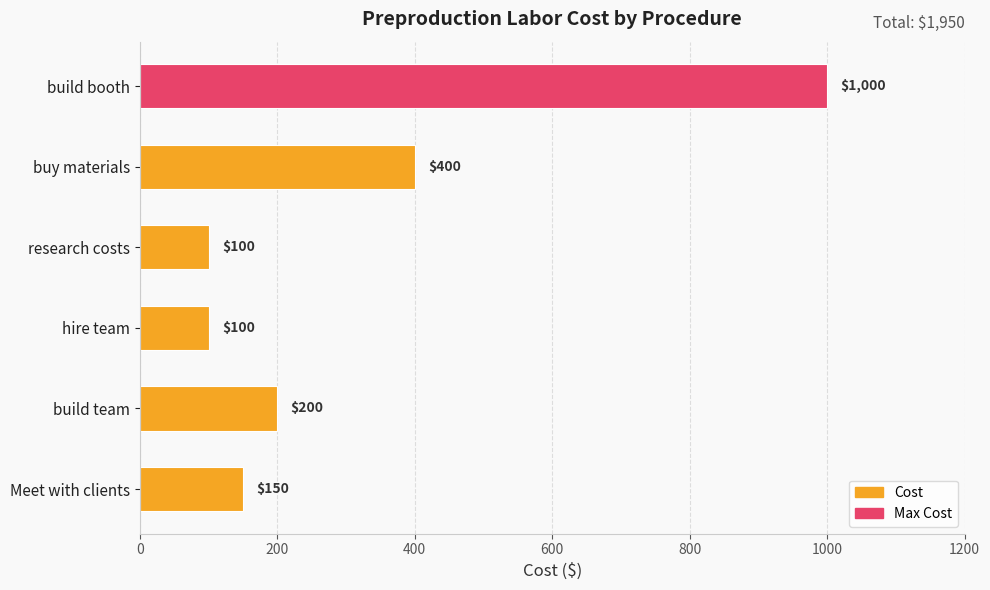

True or false: the data shows 82 at build team.

False